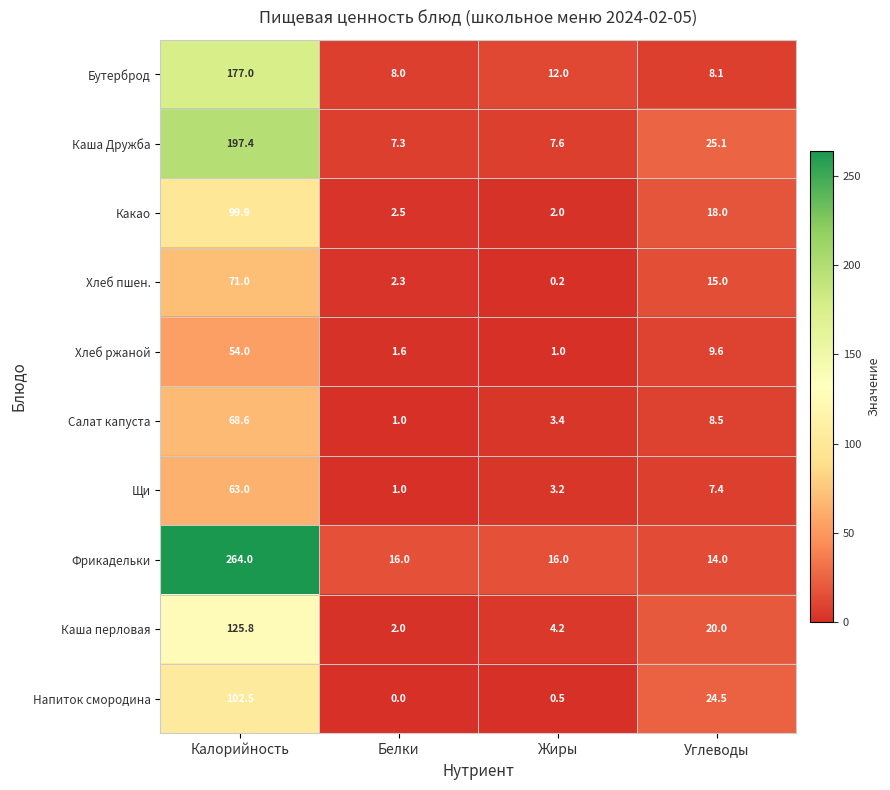

The Хлеб пшен. series shows 9.4 at Углеводы. True or false?

False